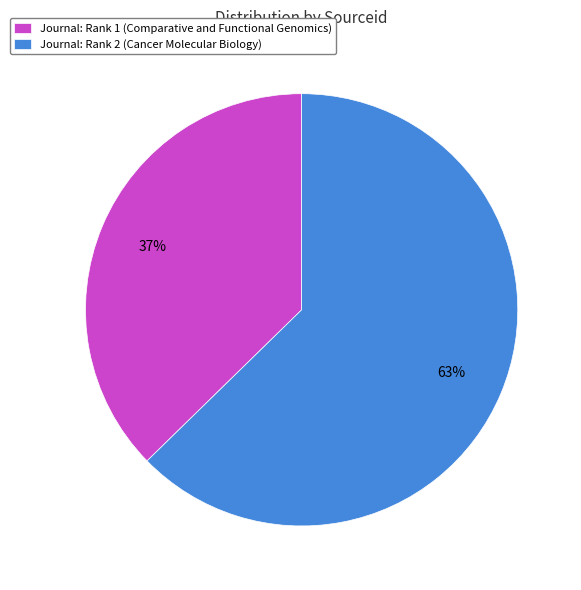

Which category has the biggest portion of the pie?

Journal: Rank 2 (Cancer Molecular Biology)